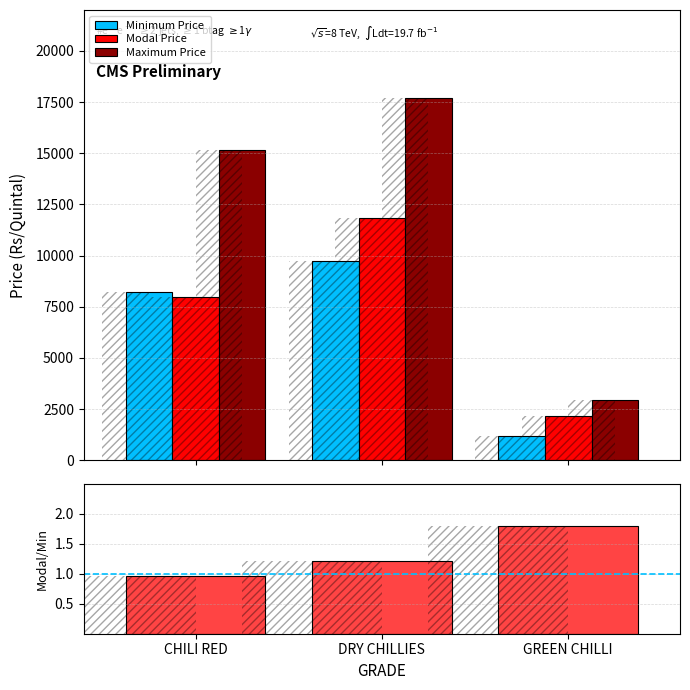

At which category does the chart reach its peak across all series?

DRY CHILLIES